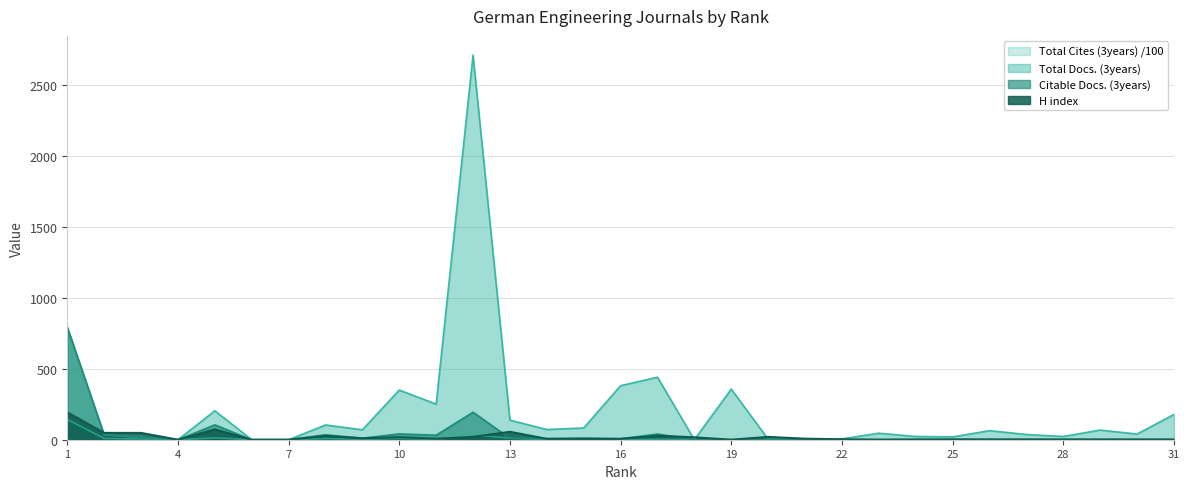

Which series has the widest spread of values?

Total Docs. (3years)